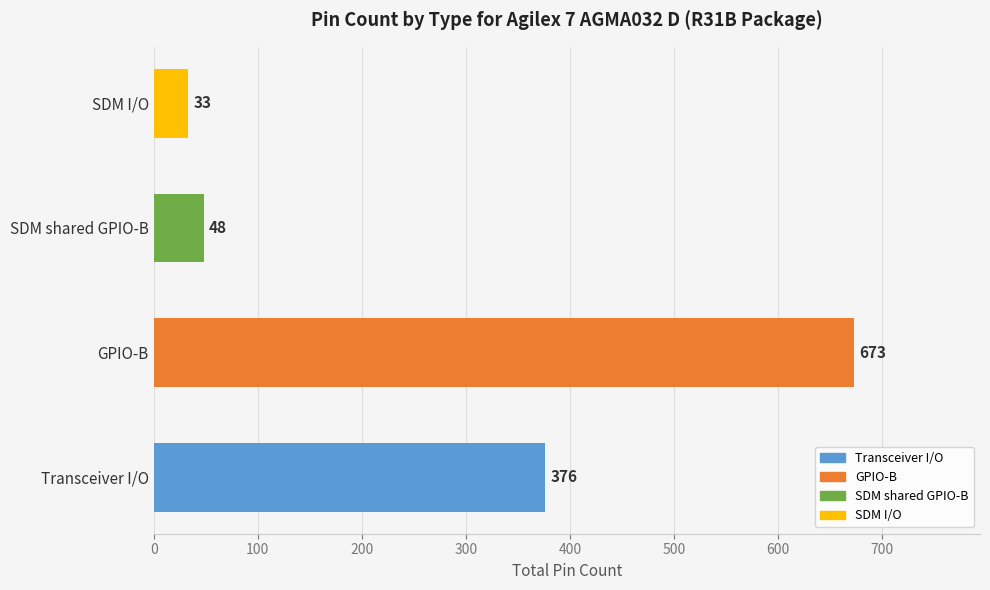

Reading bottom to top, extract all data points from this chart.

Transceiver I/O=376	GPIO-B=673	SDM shared GPIO-B=48	SDM I/O=33